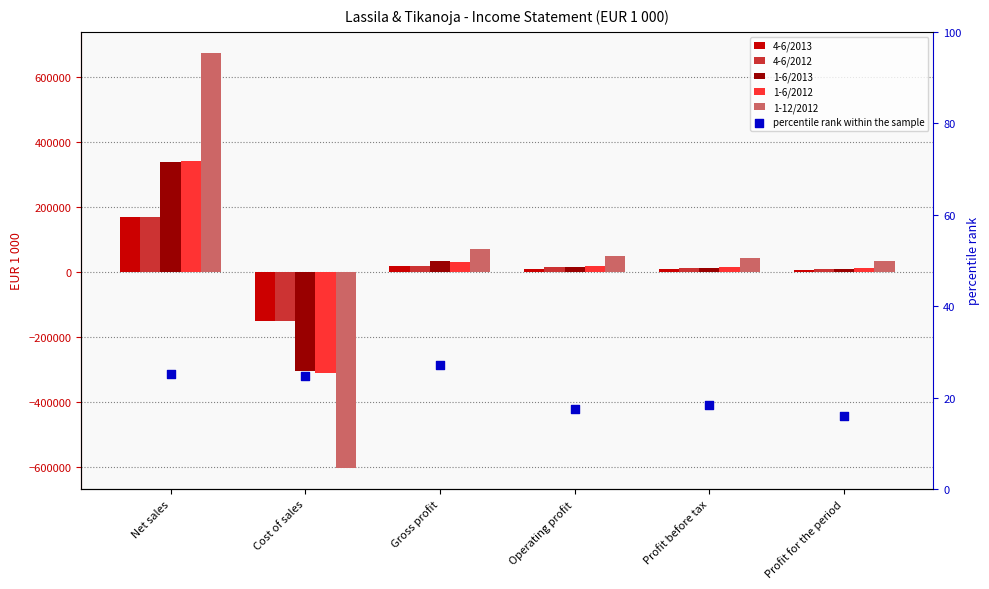

At which category is the sum across all series the highest?

Net sales